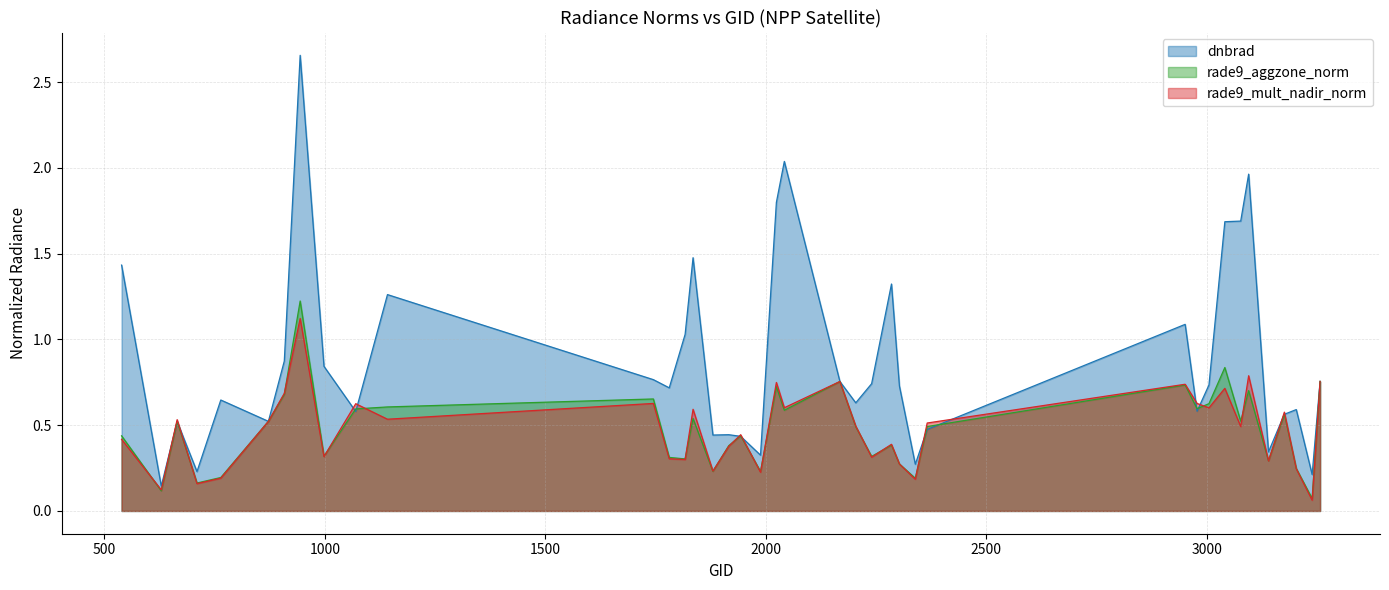

Which series has the widest spread of values?

dnbrad